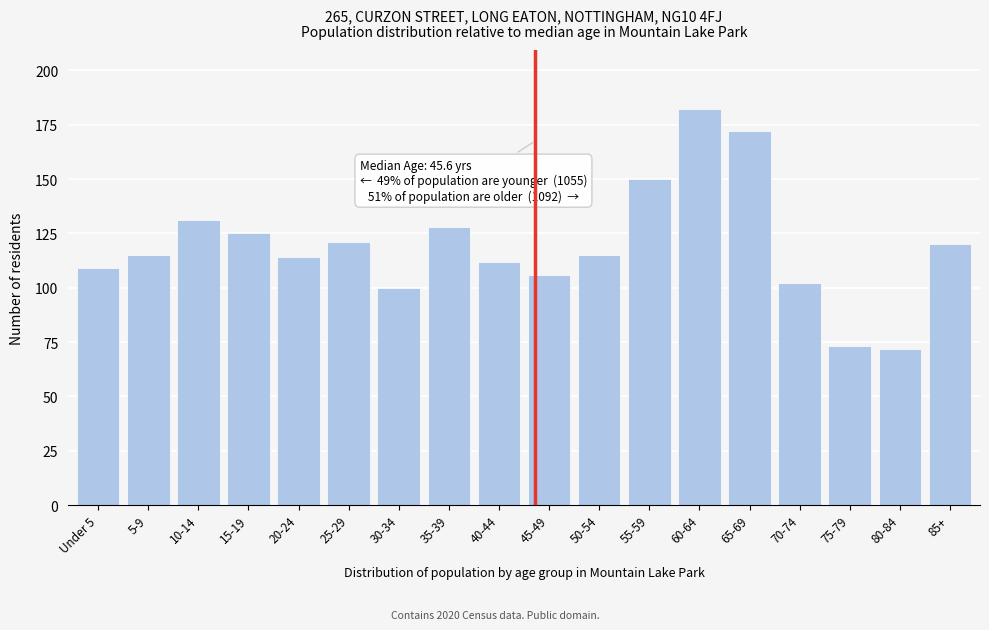

Reading right to left, what are all the values shown in this chart?

85+=120	80-84=72	75-79=73	70-74=102	65-69=172	60-64=182	55-59=150	50-54=115	45-49=106	40-44=112	35-39=128	30-34=100	25-29=121	20-24=114	15-19=125	10-14=131	5-9=115	Under 5=109